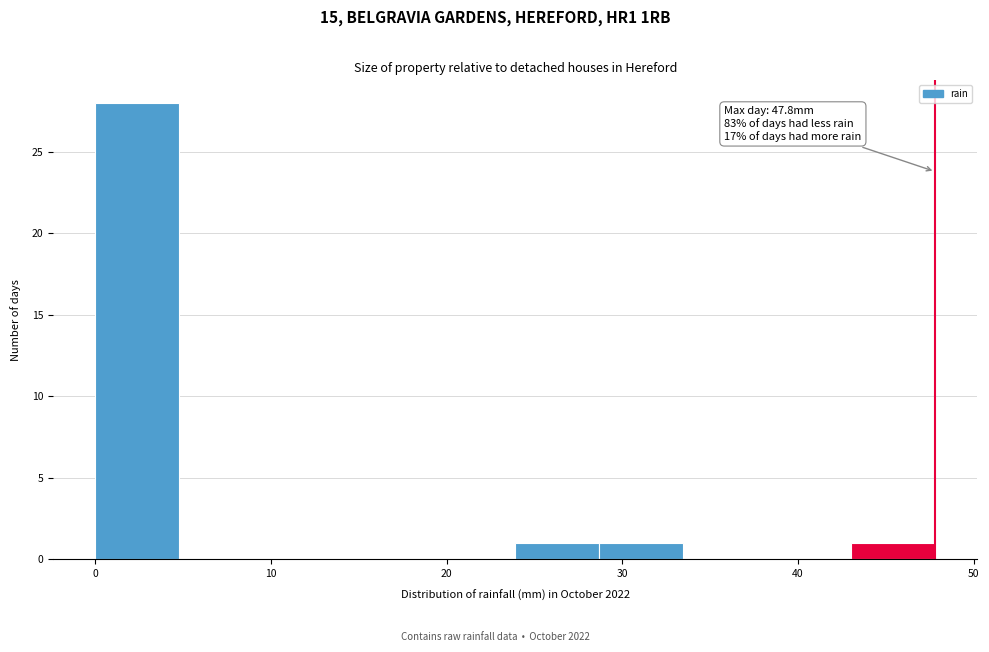

Over which range of the x-axis is the bar tallest?

0 to 5